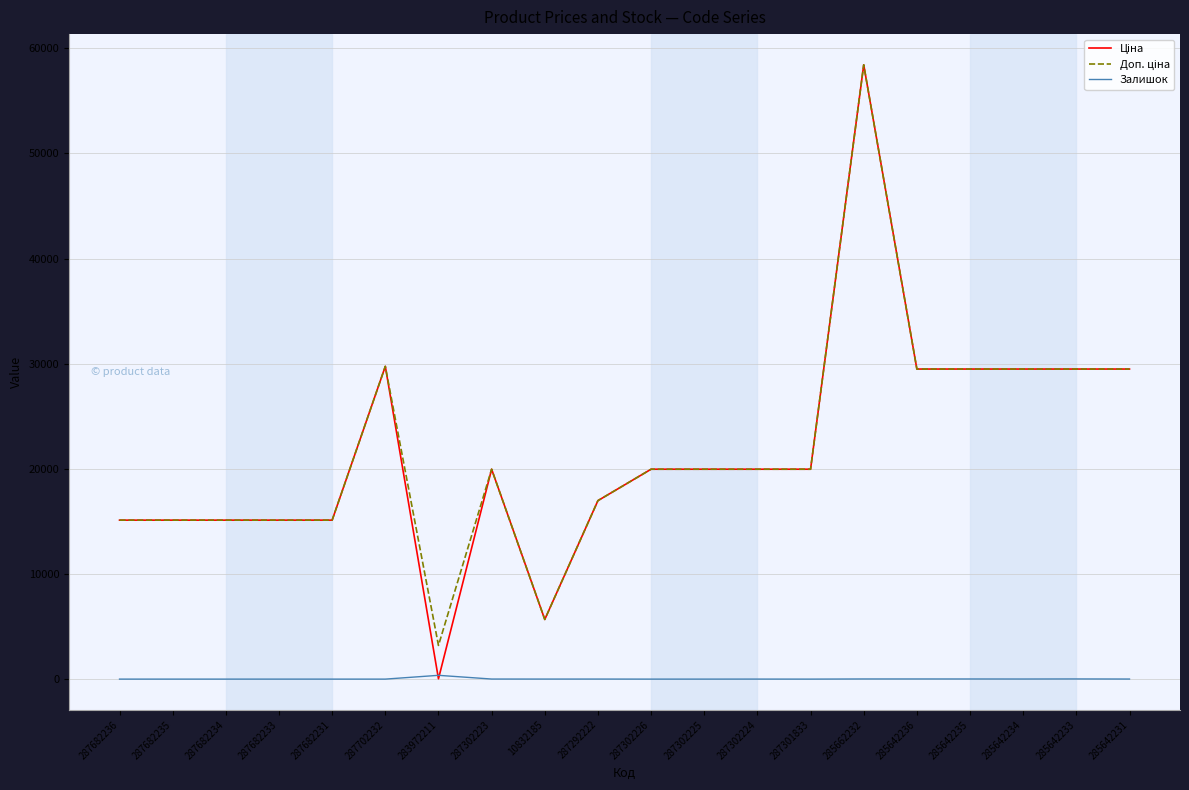

At which category is the sum across all series the highest?

285662232